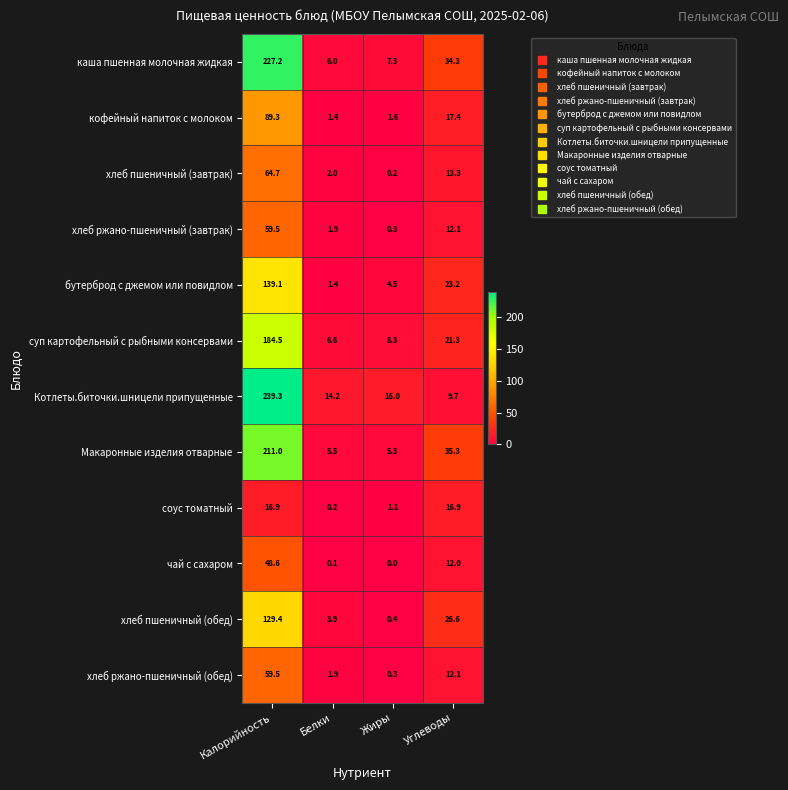

What is the spread (max minus min) of values at Углеводы?

25.6